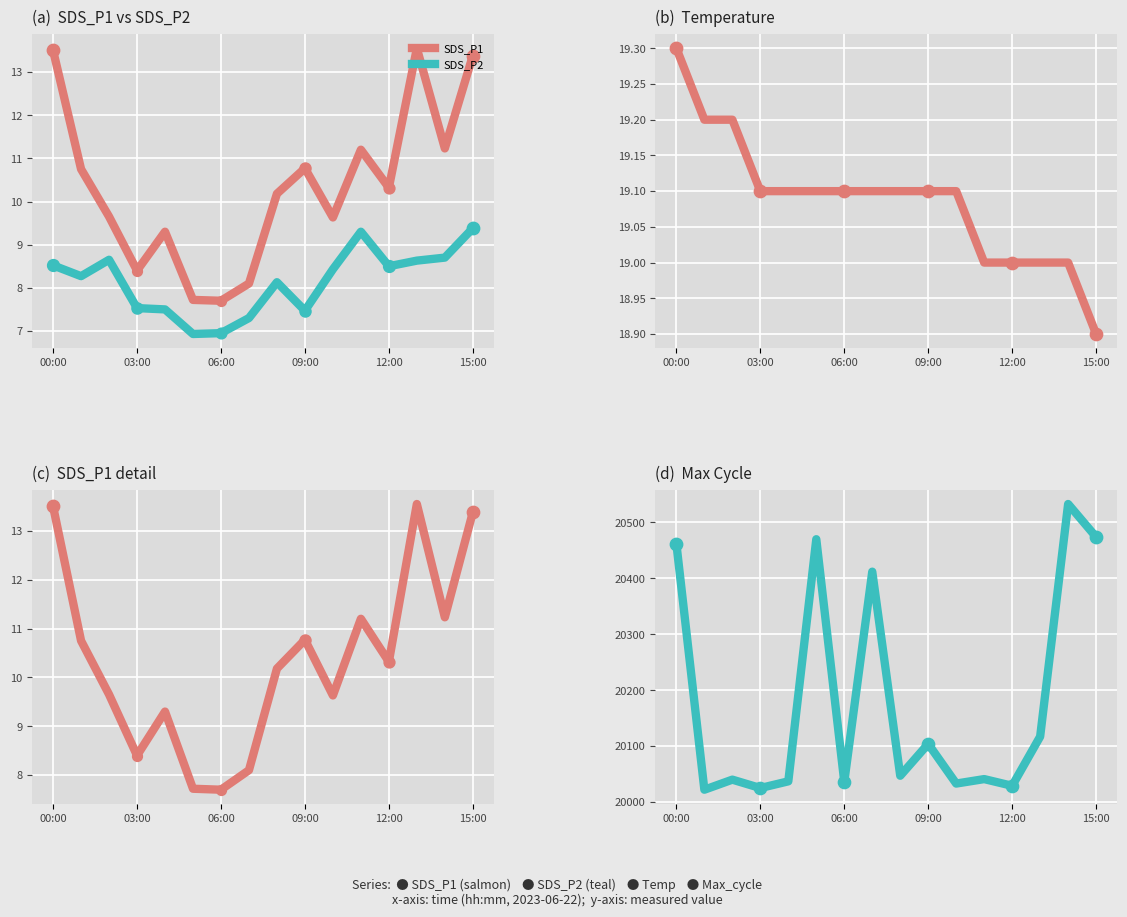

Which series has the largest total across all categories?

Max_cycle